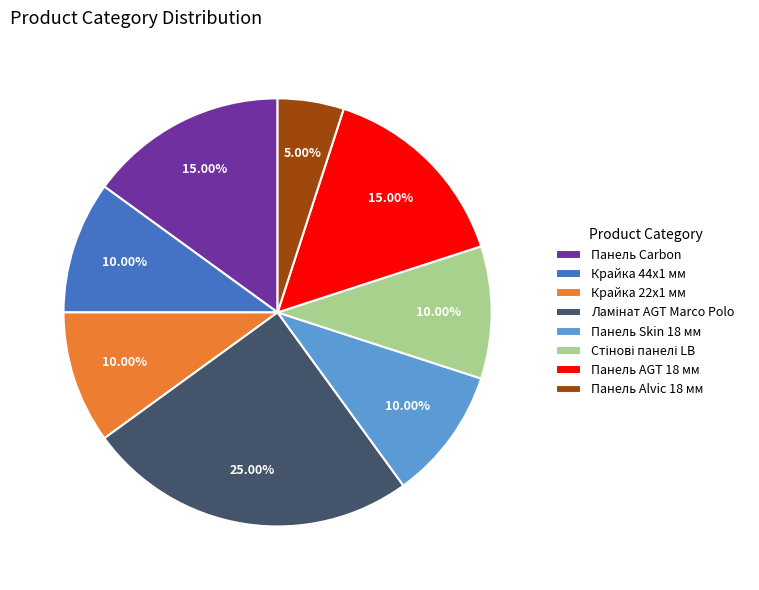

To the nearest percent, what portion does Крайка 44x1 мм represent?

10%